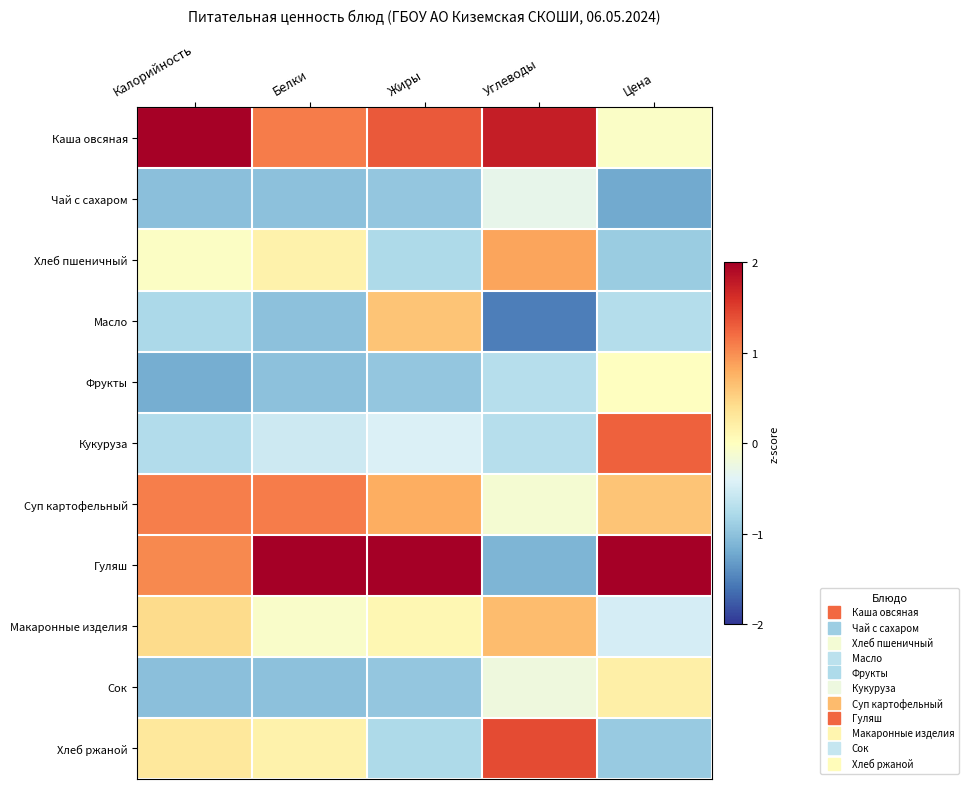

What is the smallest value displayed?

-1.5